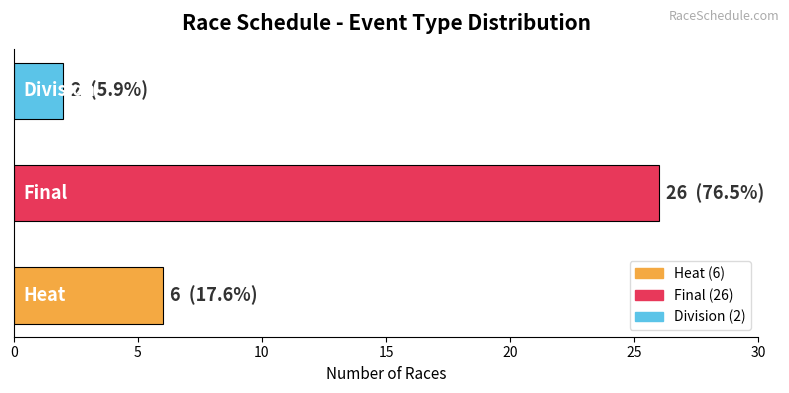

How many data points does each series have?

3